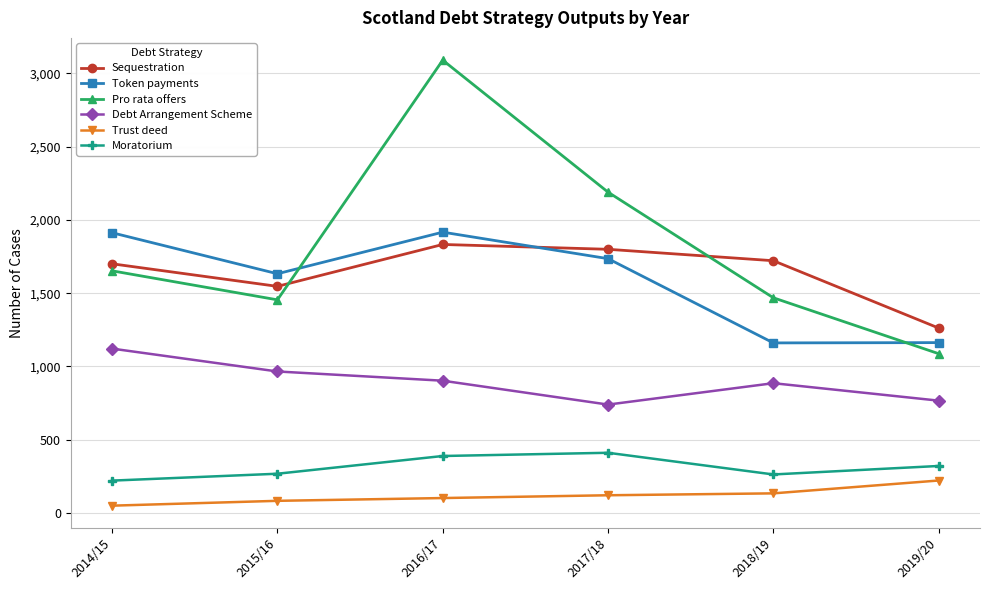

What is the total value across all series at 2017/18?

6998.0